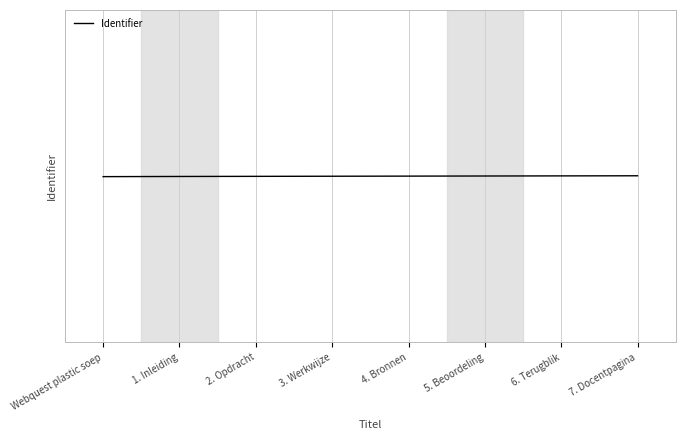

Does the chart have visible grid lines?

Yes